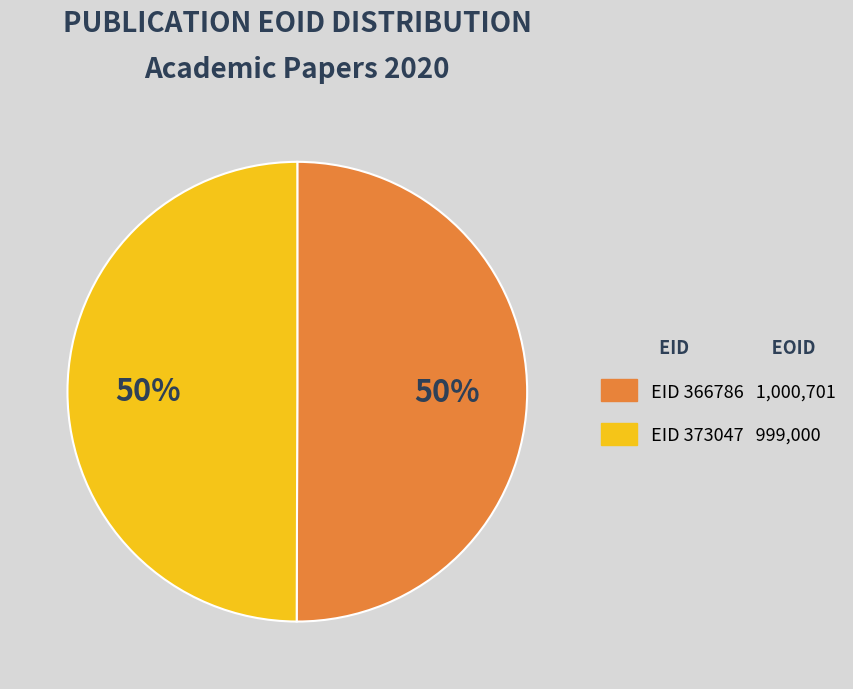

To the nearest percent, what is the average slice percentage?

50%